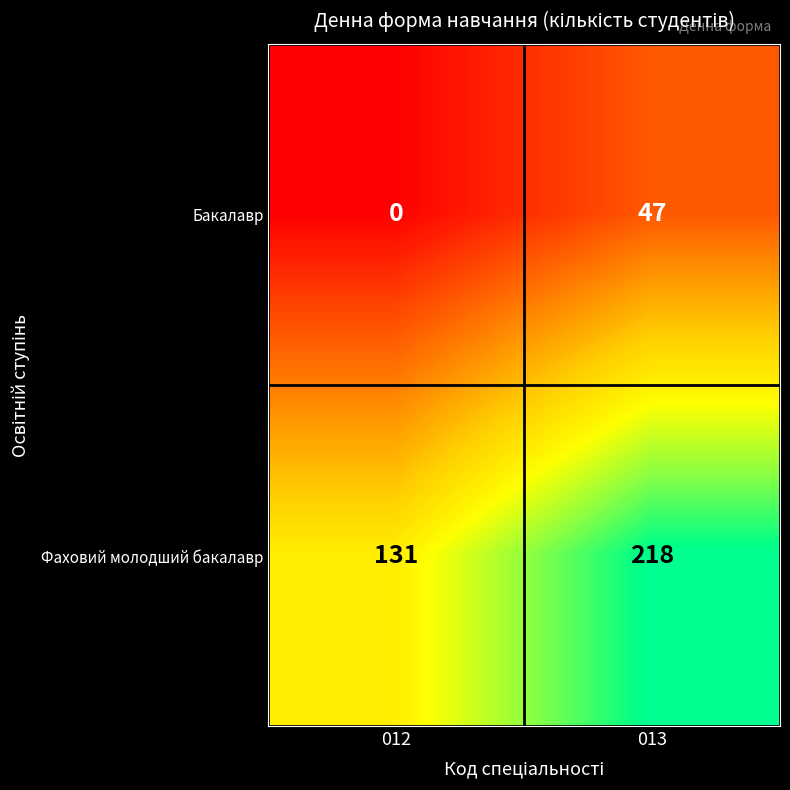

List the series in order of their peak value, lowest first.

Бакалавр, Фаховий молодший бакалавр